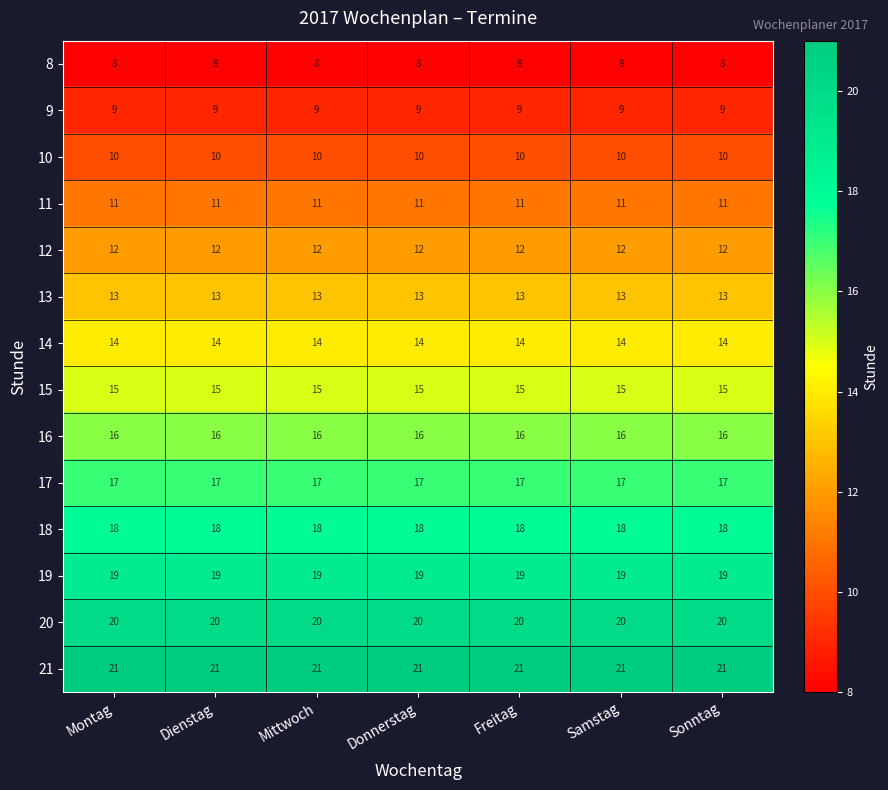

The 18 series shows 27 at Samstag. True or false?

False